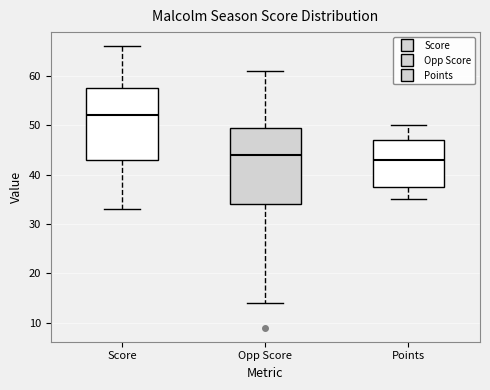

Which box's median line is the lowest?

Points